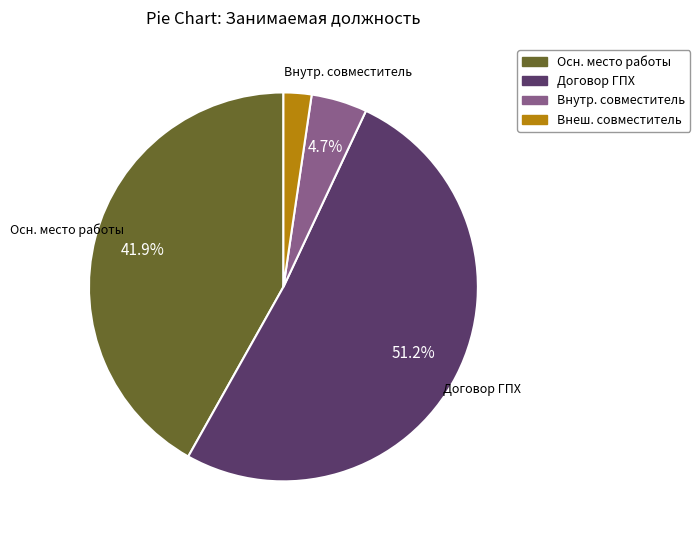

Is there a majority slice in this chart?

Yes